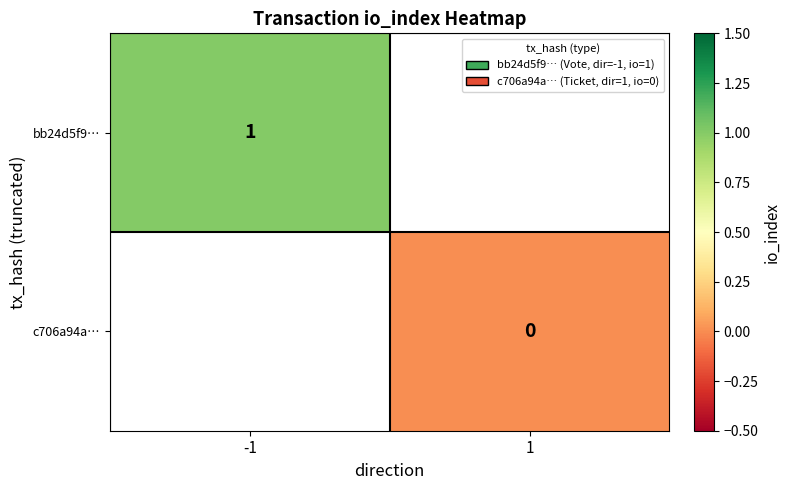

The bb24d5f9… series shows 0 at -1. True or false?

False